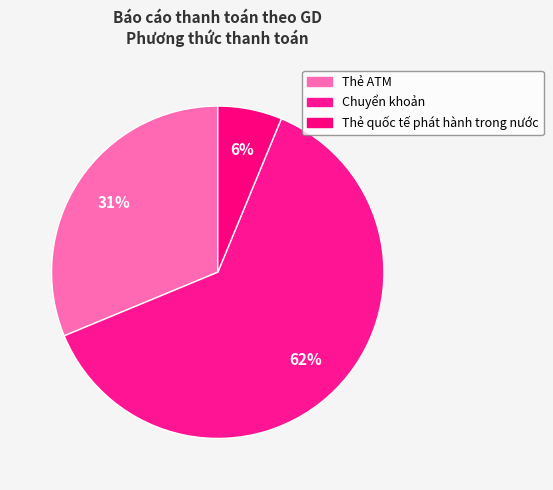

Which category has the smallest portion of the pie?

Thẻ quốc tế phát hành trong nước